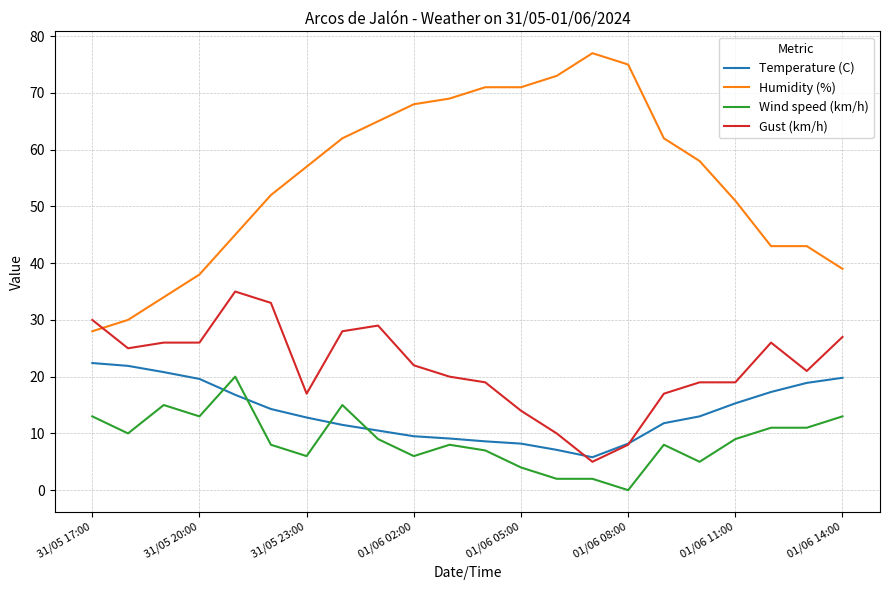

How many intersections are there between Wind speed (km/h) and Temperature (C)?

4